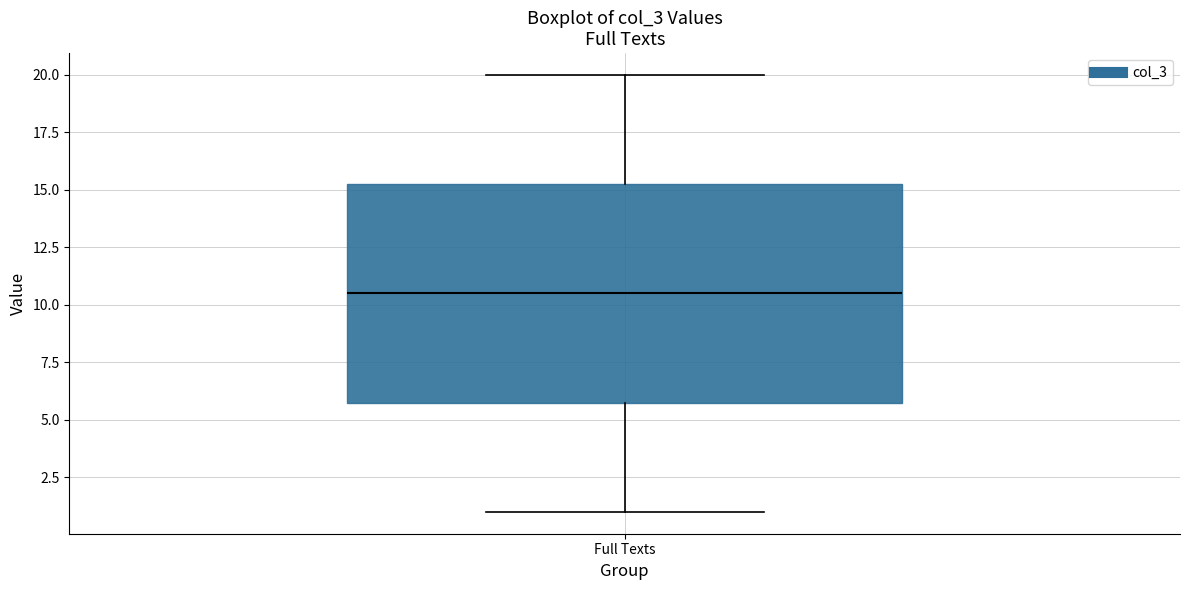

Read this box plot against the y-axis: the position of the median line, the range covered by the box, and the ends of both whiskers. The values are not printed on the chart, so give them approximately, as read against the axis.

median 10.5, box 6.0 to 15.5, whiskers 1.0 to 20.0